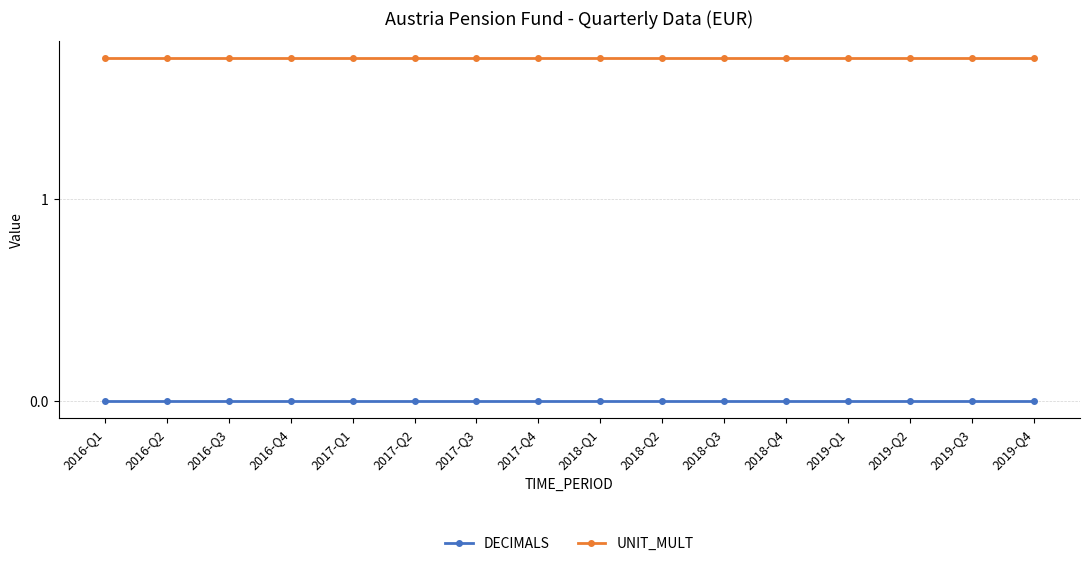

At how many categories does at least one series exceed 0?

16